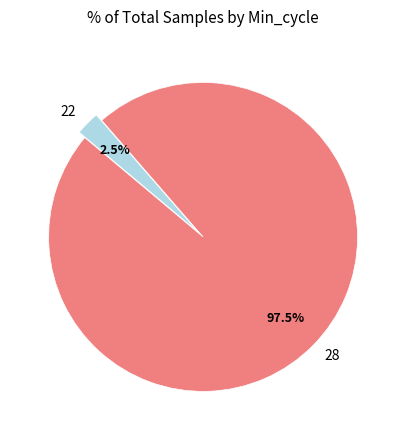

Rank the categories by value from lowest to highest.

22, 28